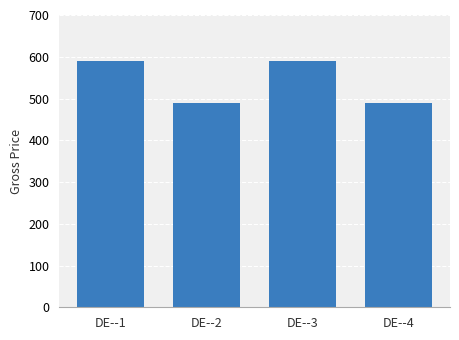

Does the chart contain any negative values?

No